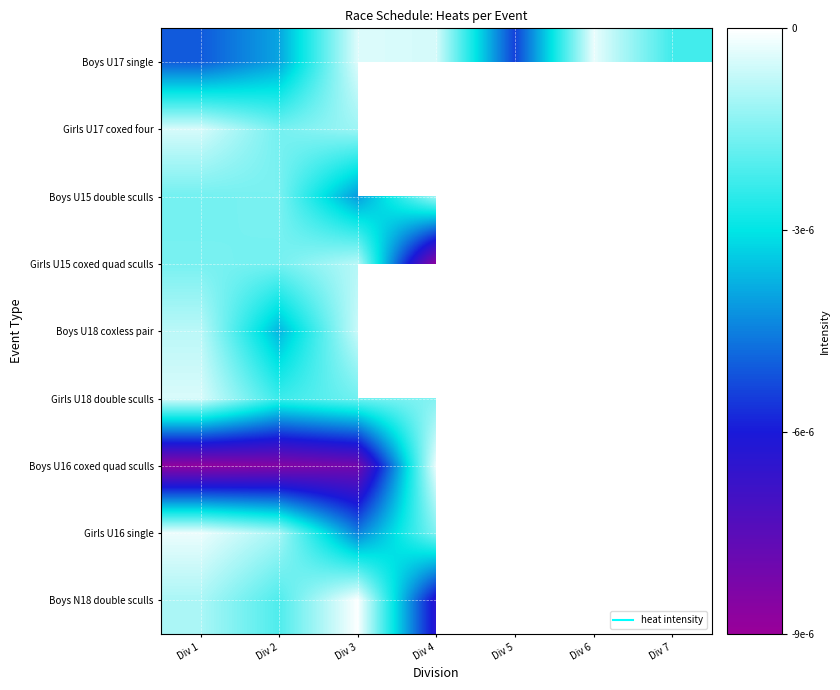

Where is Boys U17 single nearest to the value 0?

Div 6